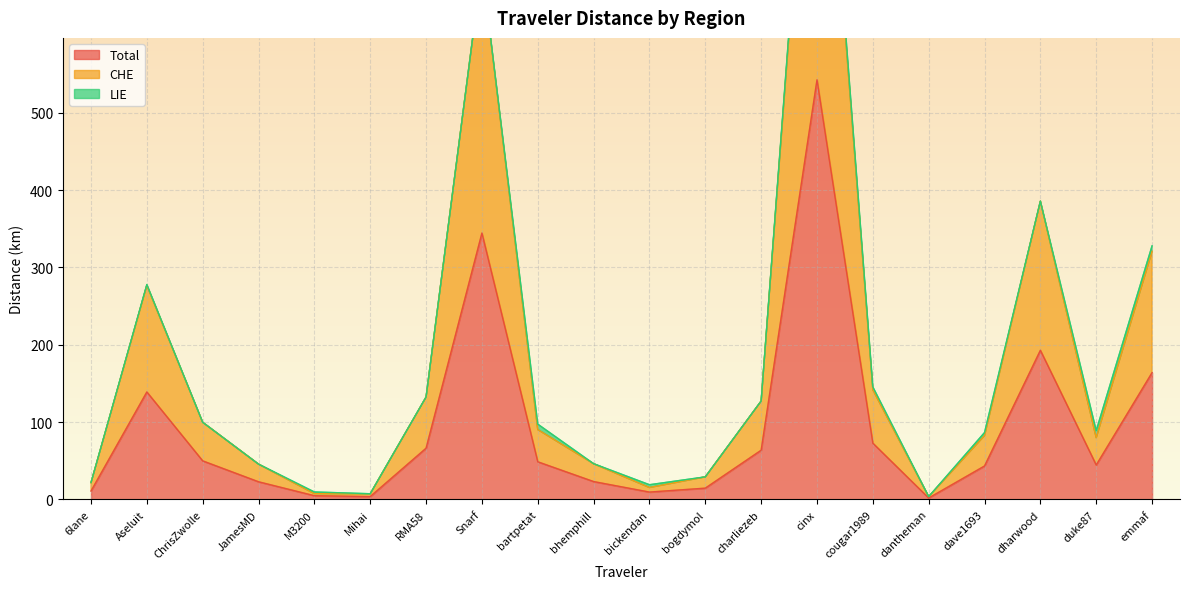

True or false: Total has a value of 113.5 at RMA58.

False